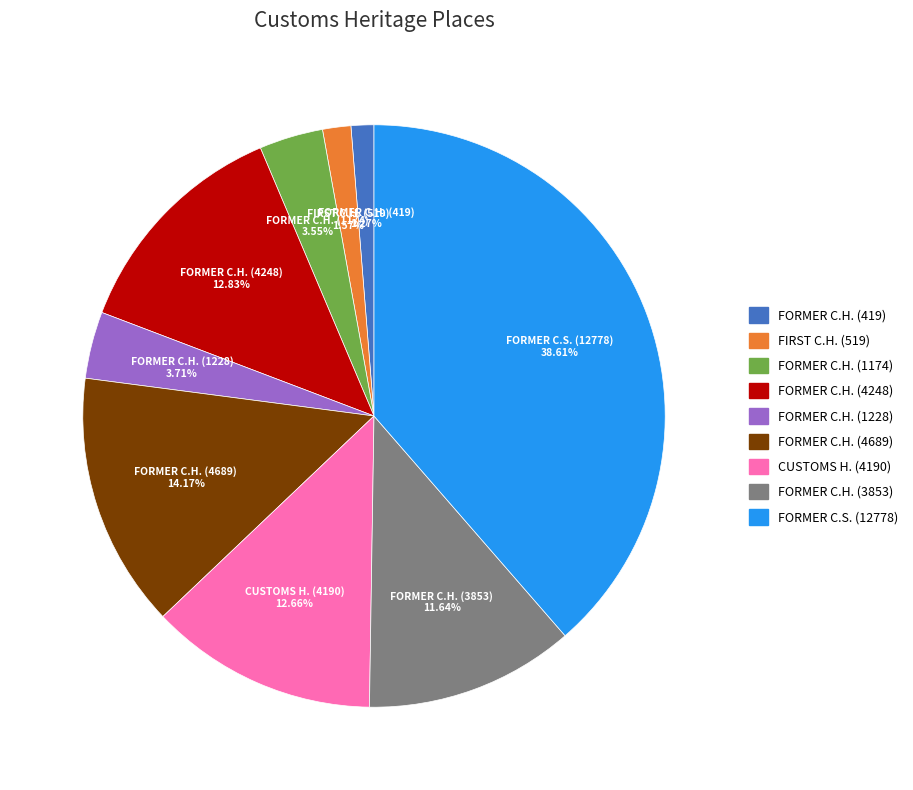

Count the number of slices in the pie.

9